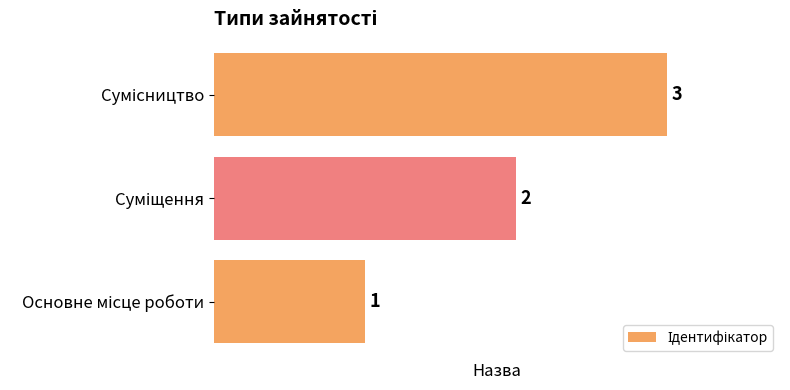

How many values are between 1 and 3?

3